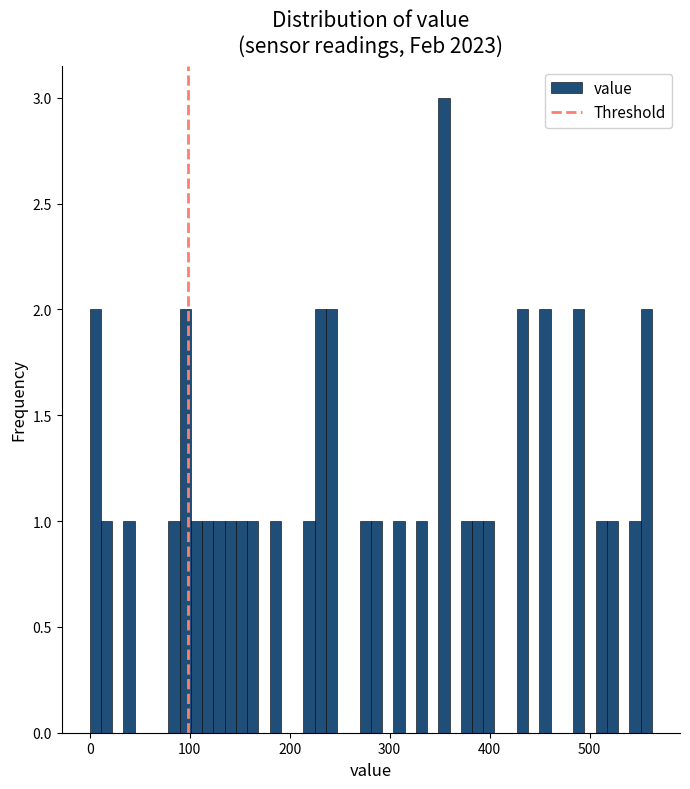

Read against the x-axis, roughly where is the centre of the tallest bar?

350